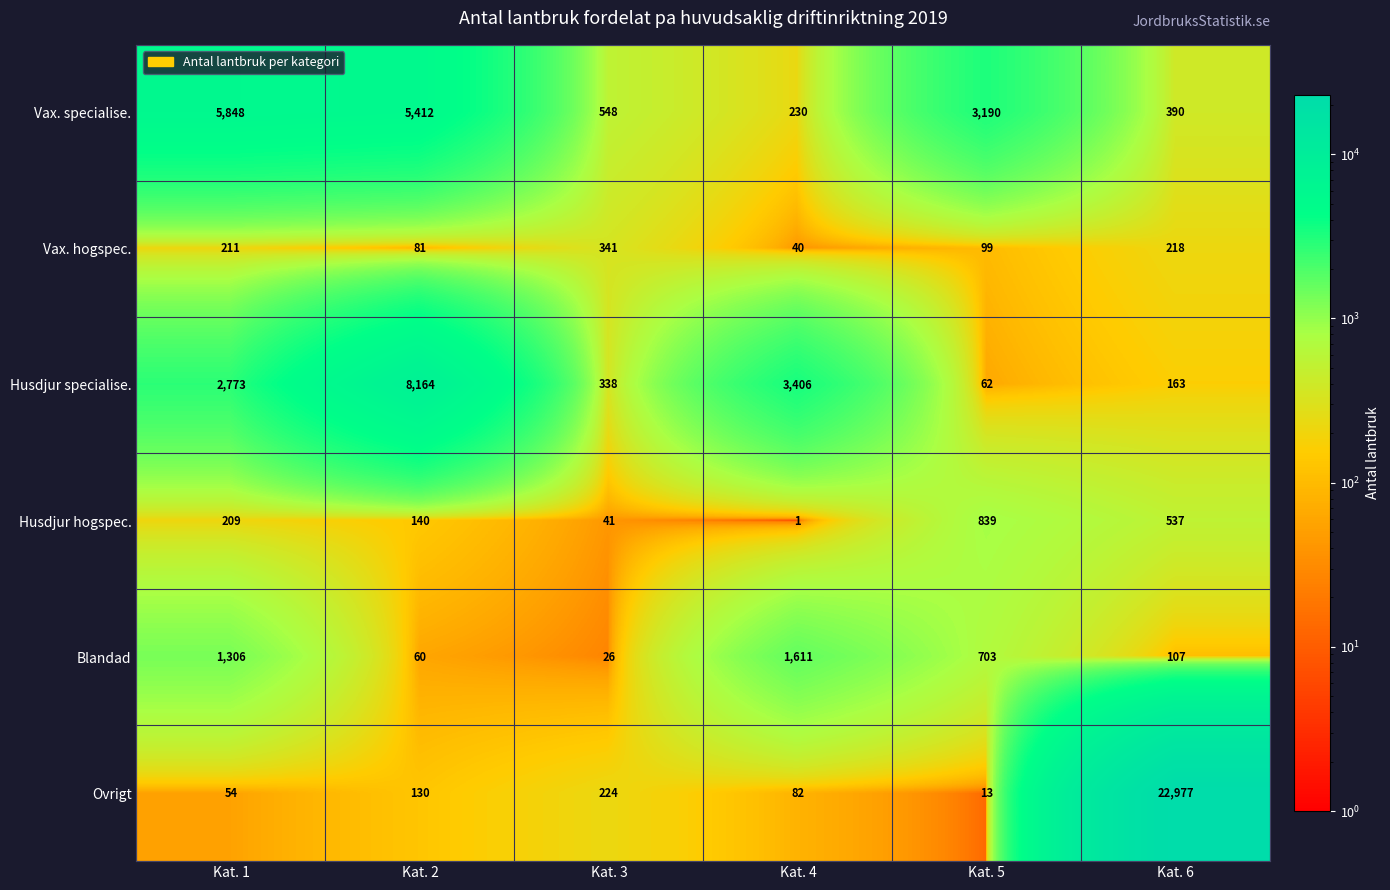

At how many categories does at least one series exceed 6192?

2